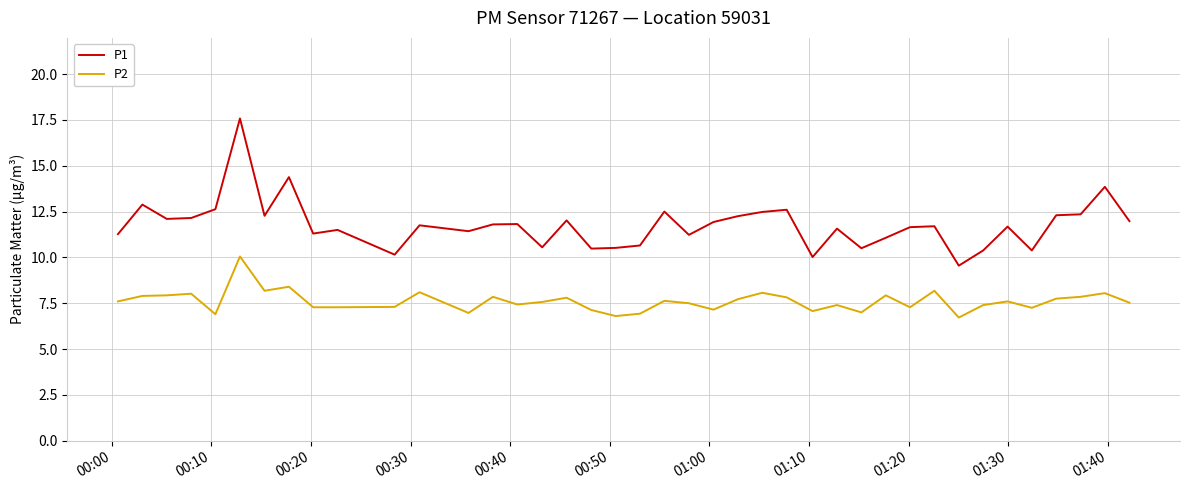

List the series in order of their overall mean, lowest first.

P2, P1